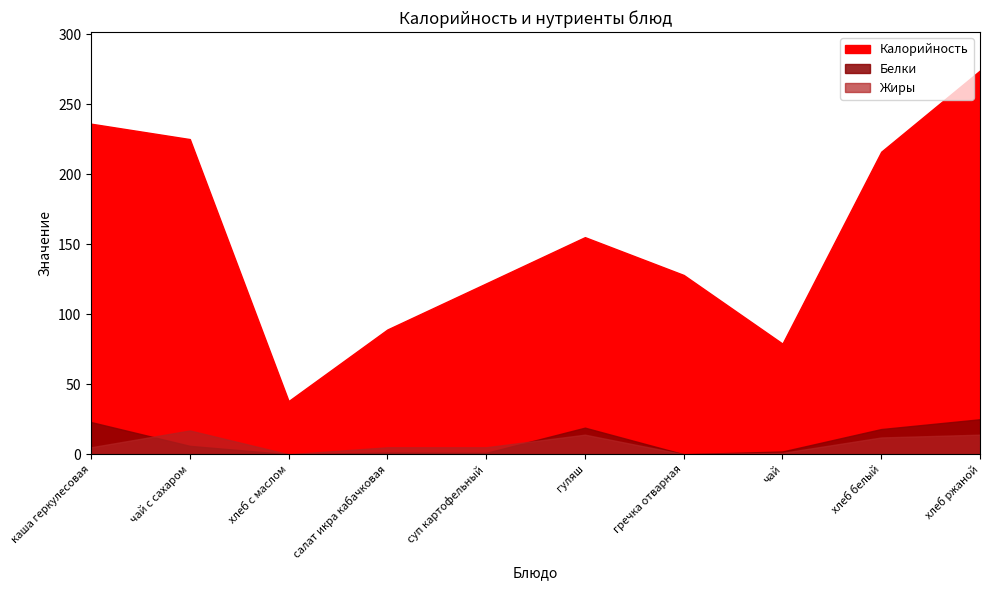

Reading left to right, extract all data points from this chart.

Калорийность: 236.0	225.0	38.0	89.1	122.0	155.0	128.0	79.0	216.0	274.0
Белки: 23.0	6.0	0.0	1.2	1.0	19.0	0.0	2.0	18.0	25.0
Жиры: 5.0	17.0	0.0	5.0	5.0	14.0	0.0	1.0	12.0	14.0